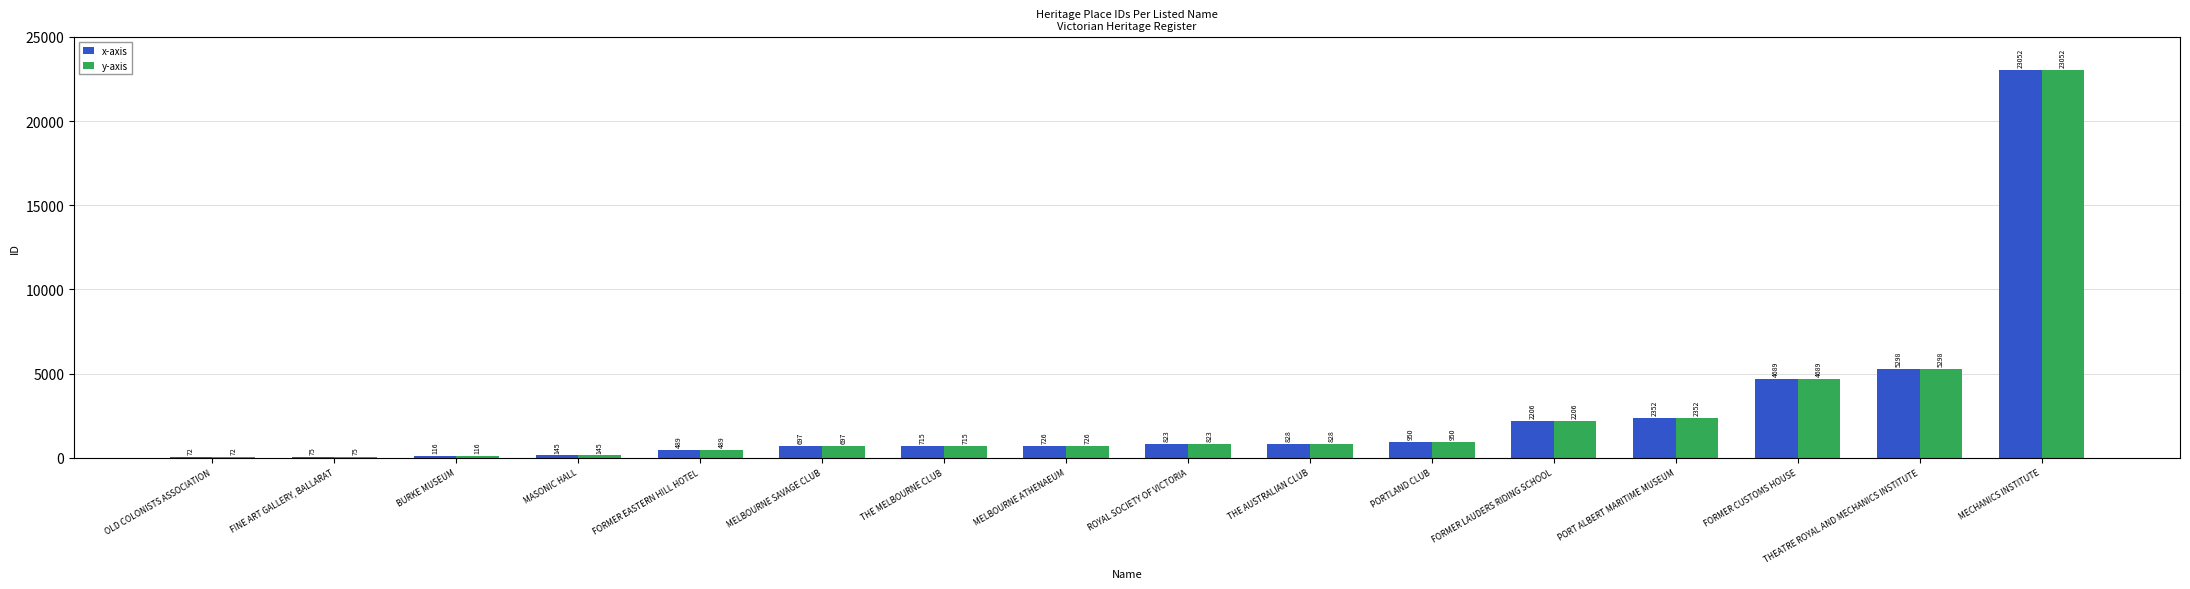

At which category is the sum across all series the highest?

MECHANICS INSTITUTE